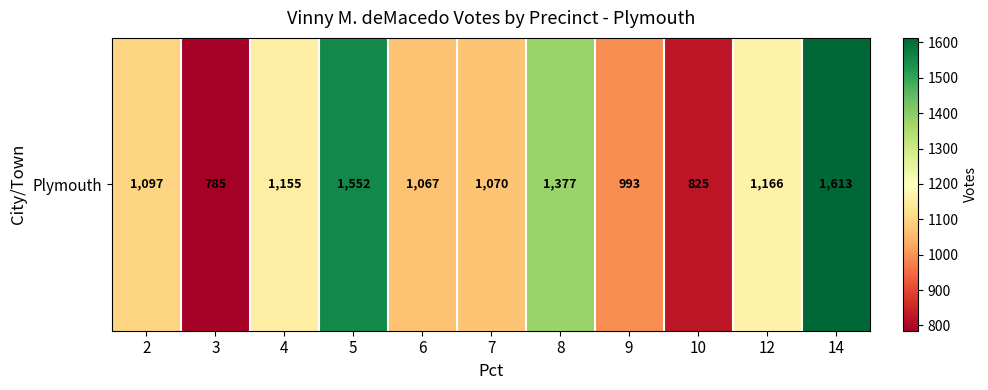

What is the sum of all values?

12700